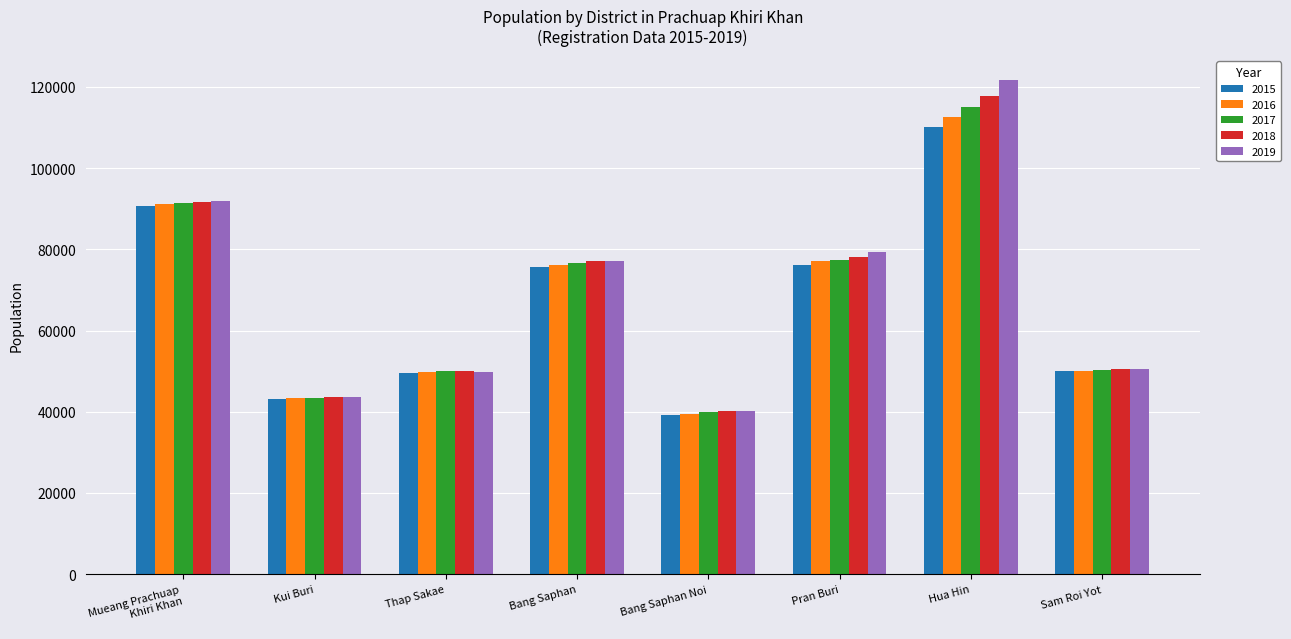

Which series has the widest spread of values?

2019